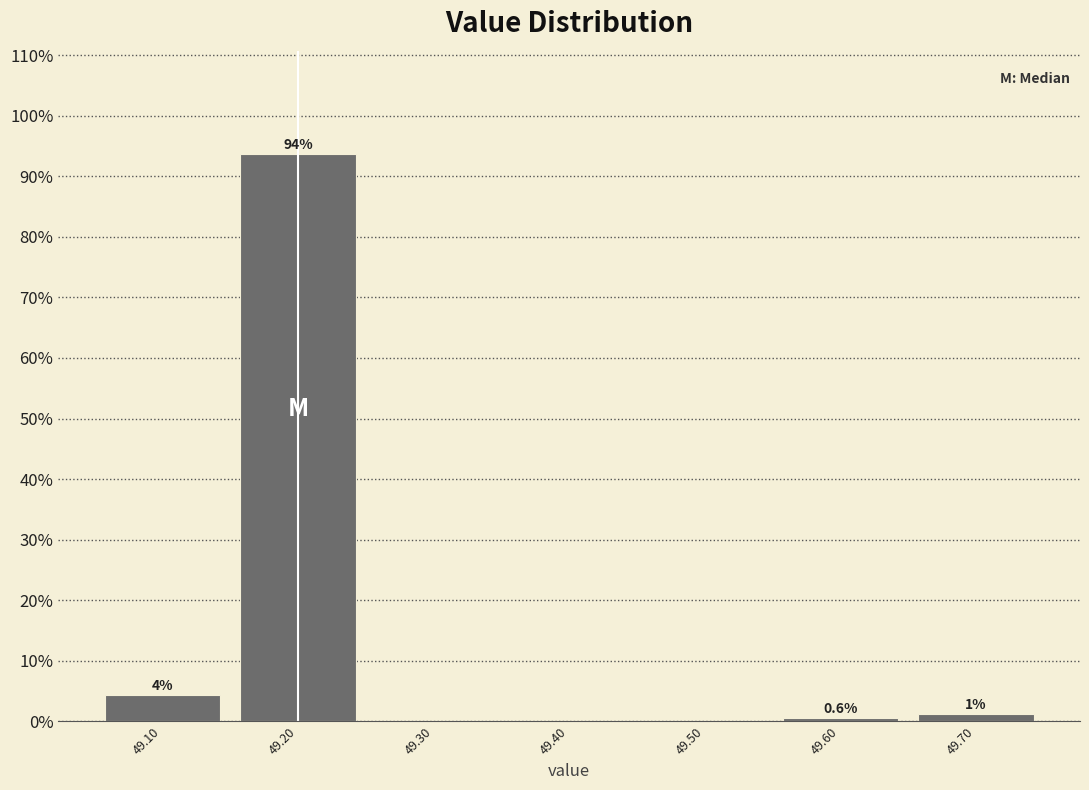

Over which range of the x-axis is the bar tallest?

49.15 to 49.25